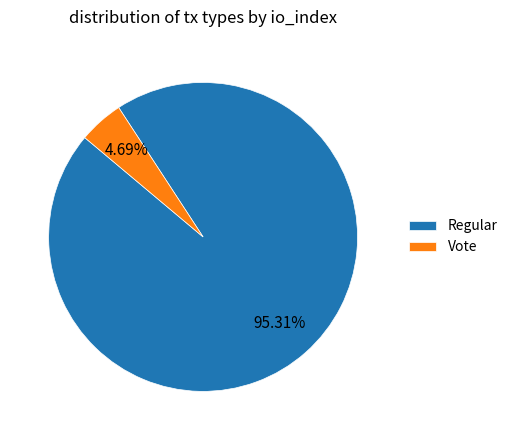

Which has a higher value, Regular or Vote?

Regular